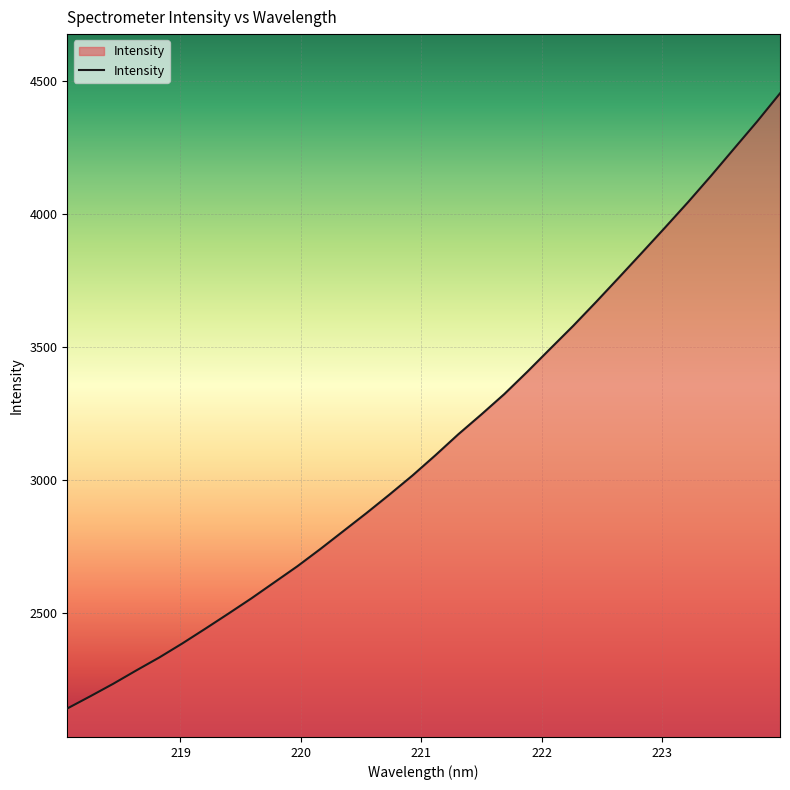

What is the difference between the maximum and minimum values?

2312.0